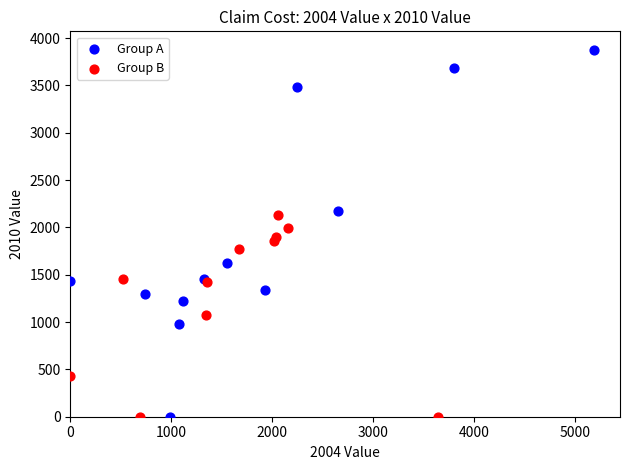

Which series reaches the maximum Y coordinate?

Group A